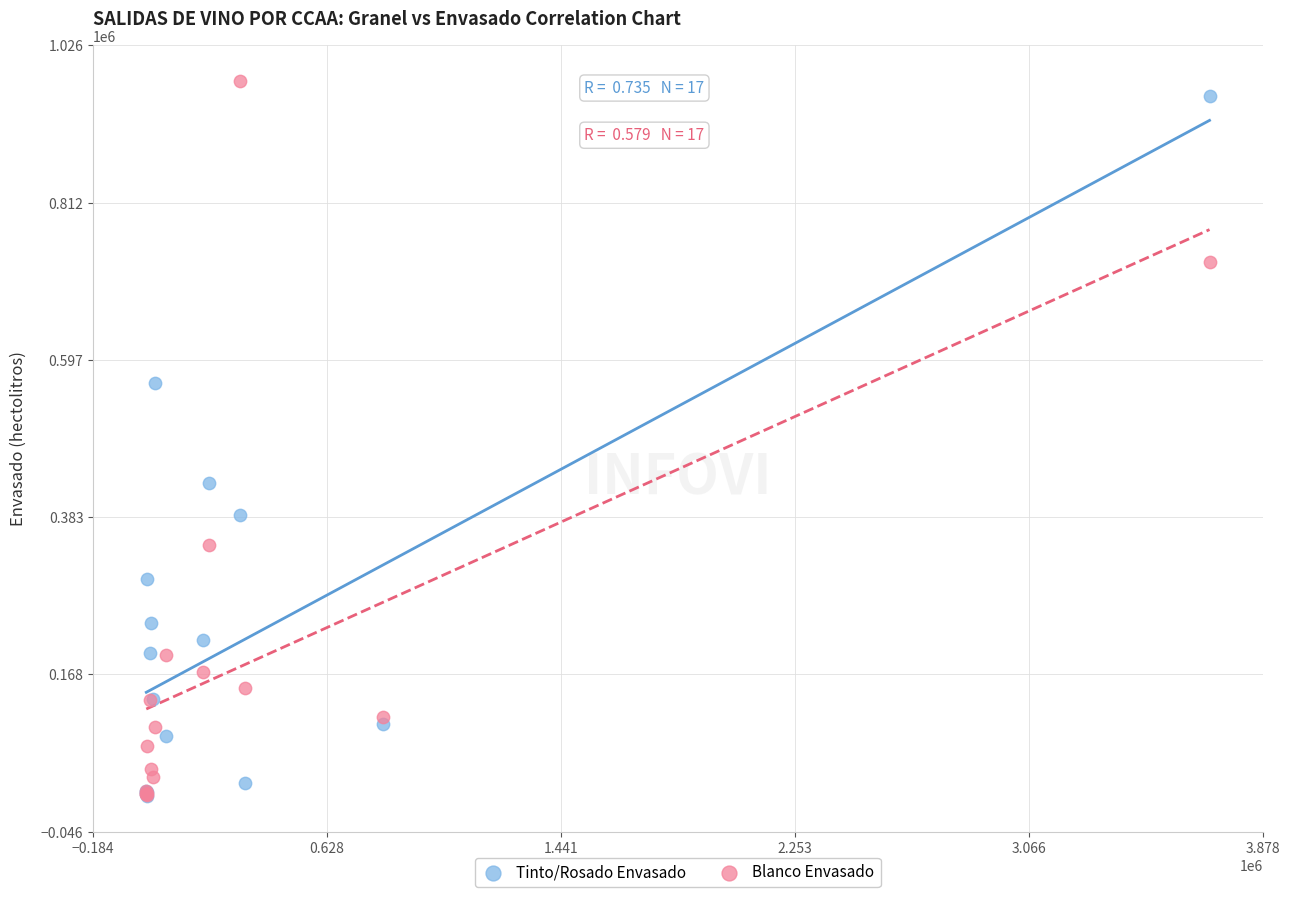

What are all the series names shown in the legend?

Tinto/Rosado Envasado, Blanco Envasado